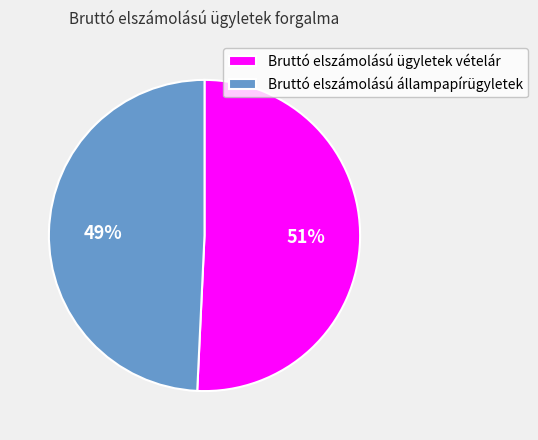

Is Bruttó elszámolású állampapírügyletek the majority of the pie?

No